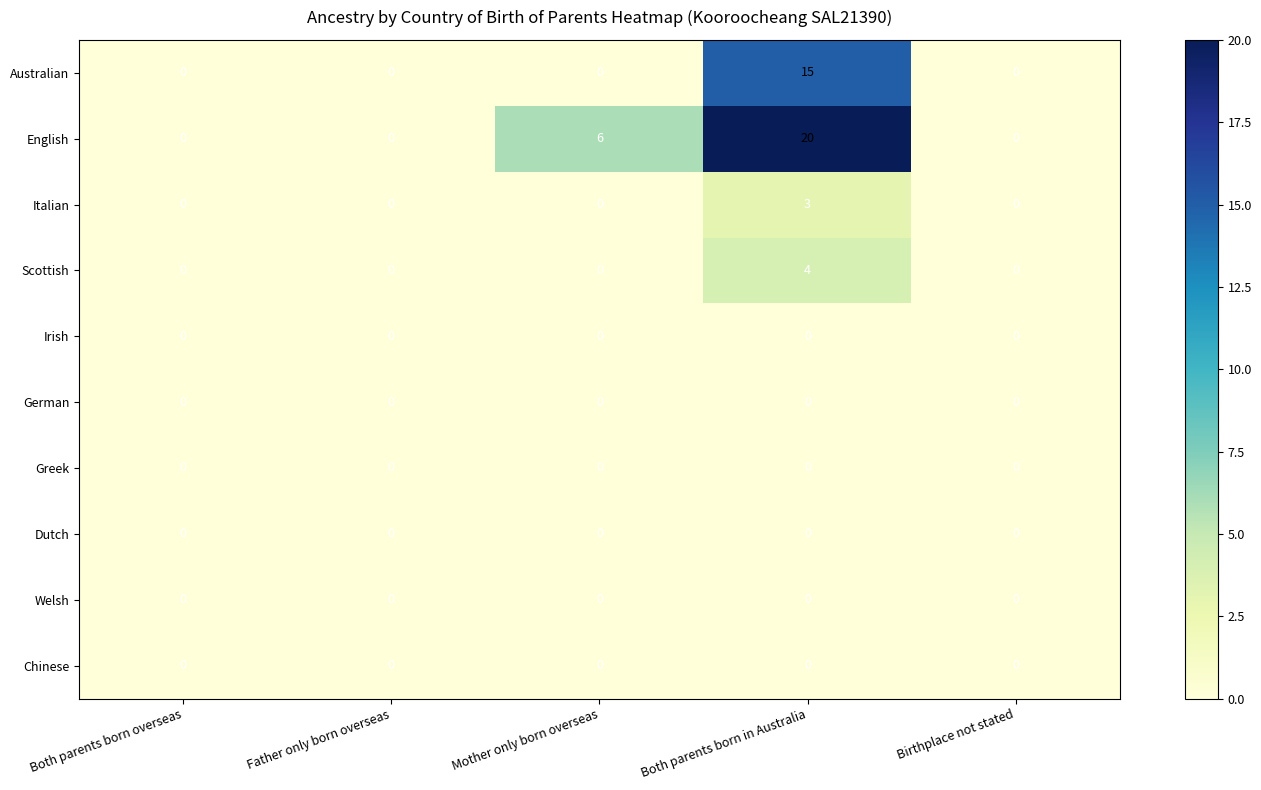

The value of Scottish at Both parents born overseas is 0. True or false?

True